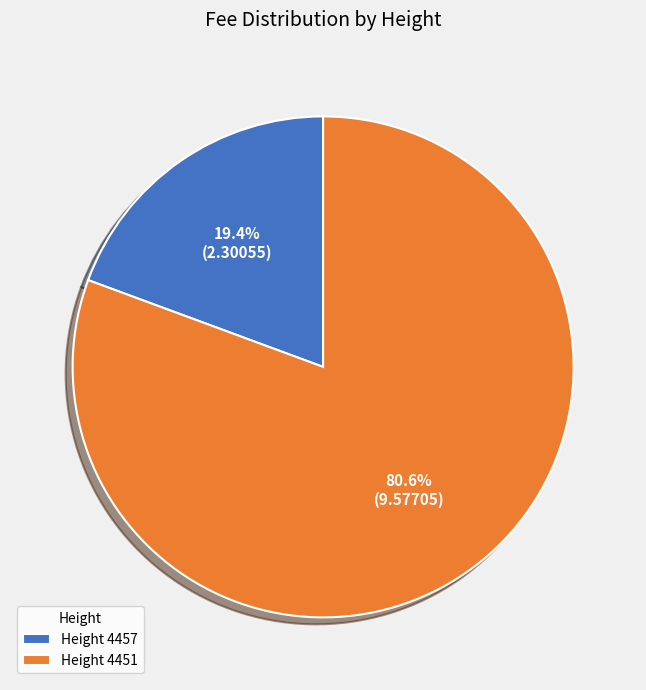

How many segments does this pie chart have?

2